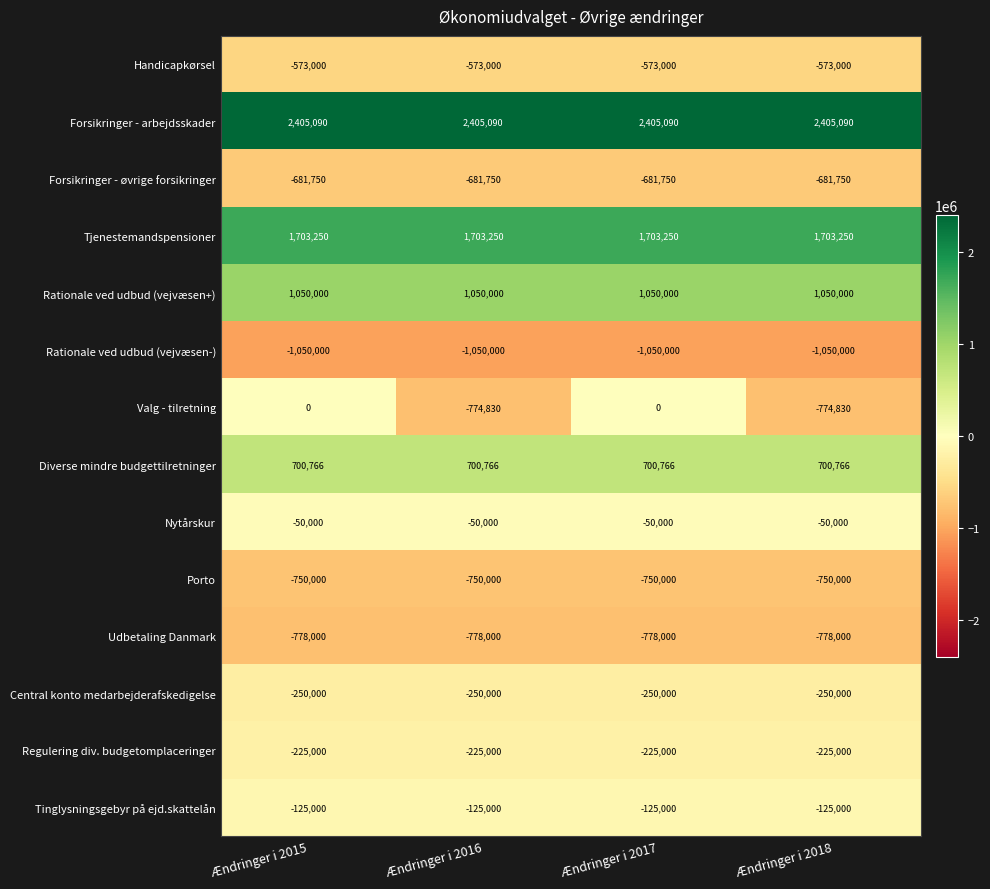

The value of Handicapkørsel at Ændringer i 2018 is -383742. True or false?

False